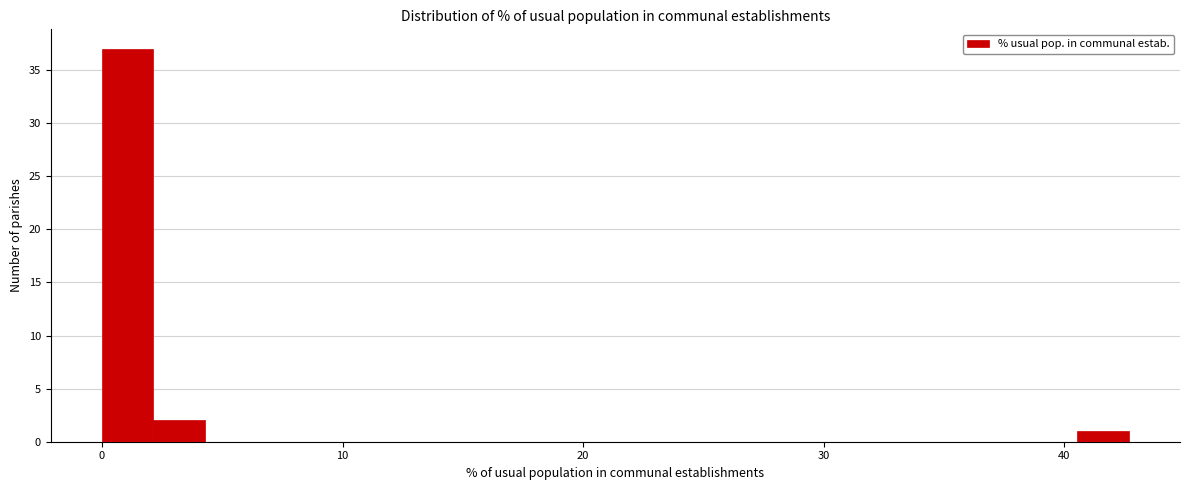

Around what value on the x-axis is the tallest bar? Give the approximate position of its centre, as read against the axis.

1